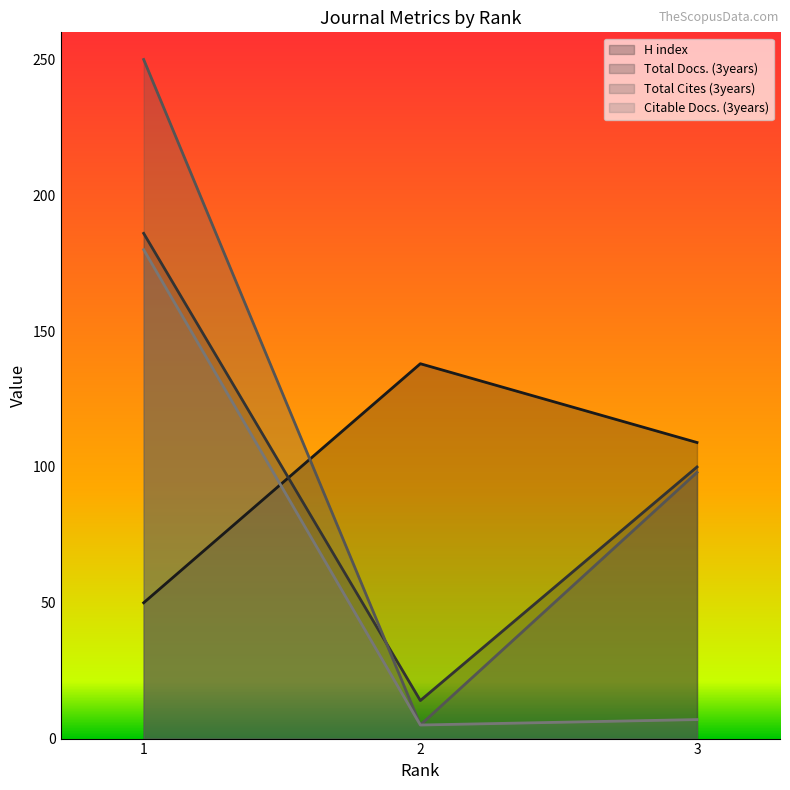

Rank the categories by H index value from lowest to highest.

1, 3, 2